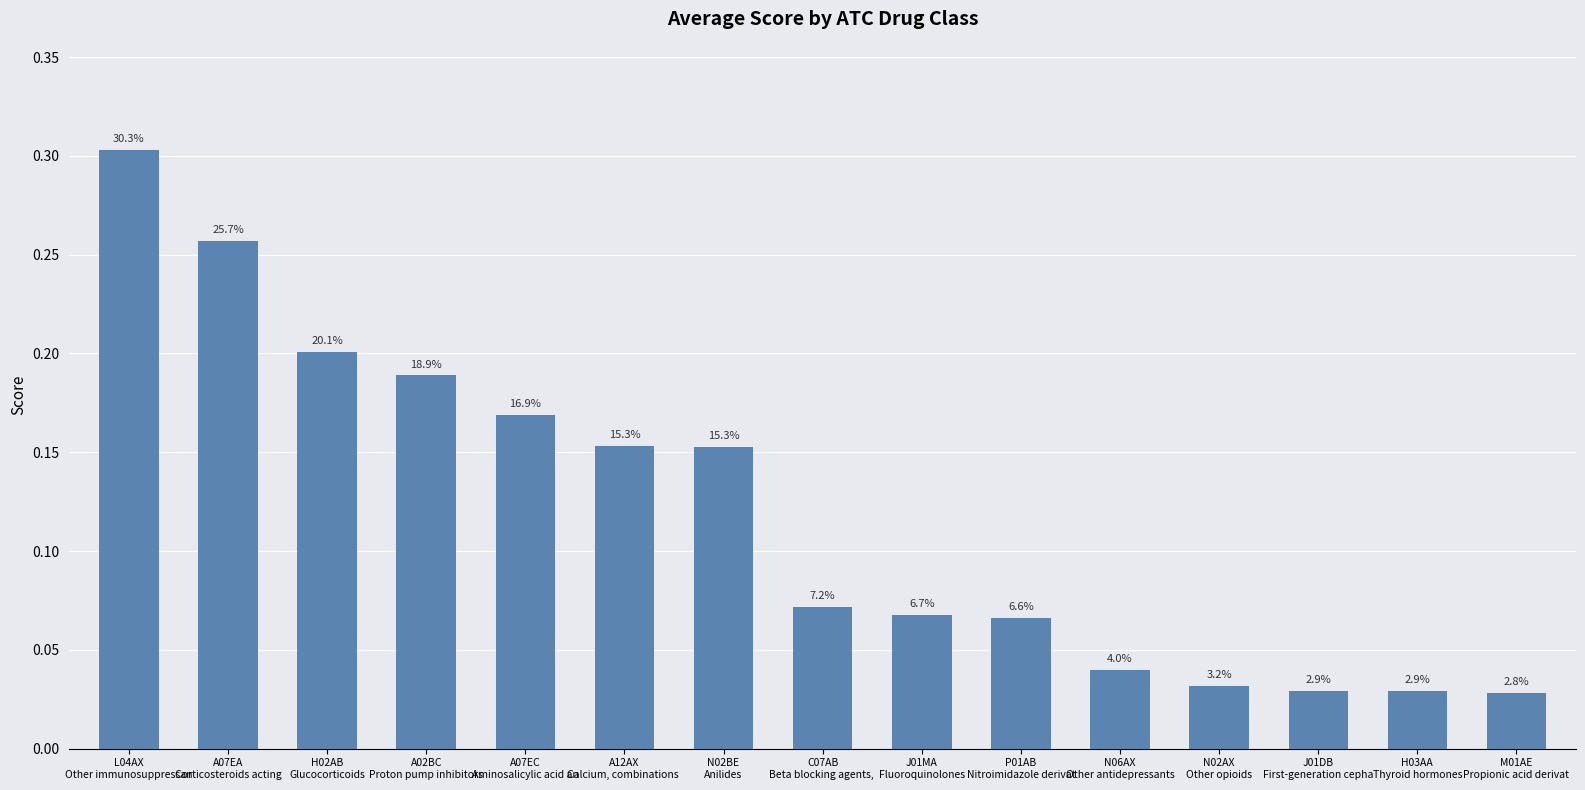

The chart shows a value of 0.0 at H03AA
Thyroid hormones. True or false?

True